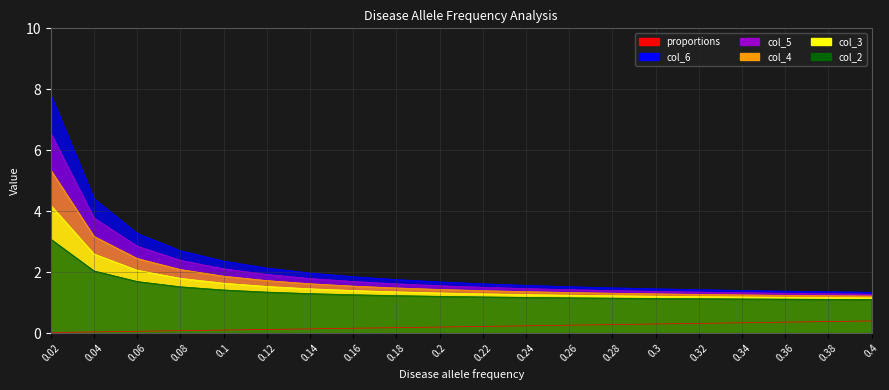

True or false: col_4 and col_5 cross at least once.

False